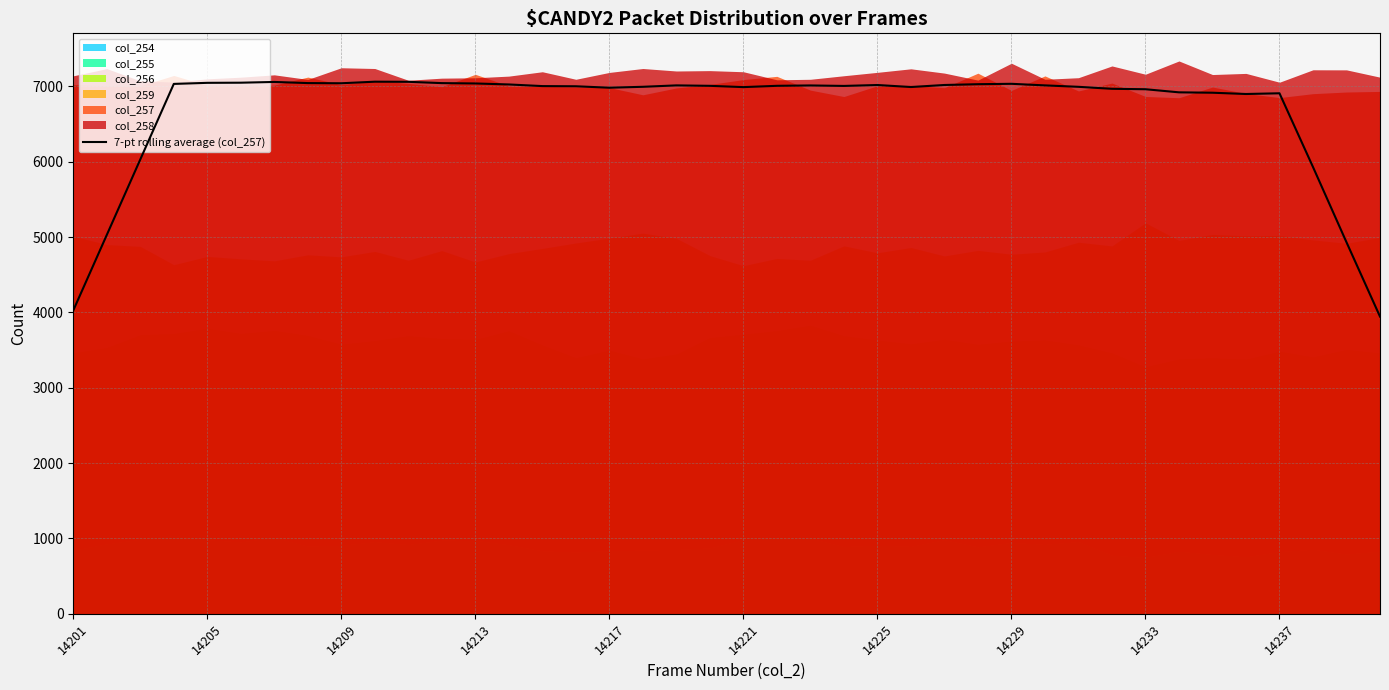

True or false: there are more than 1 points higher than both neighbors.

True